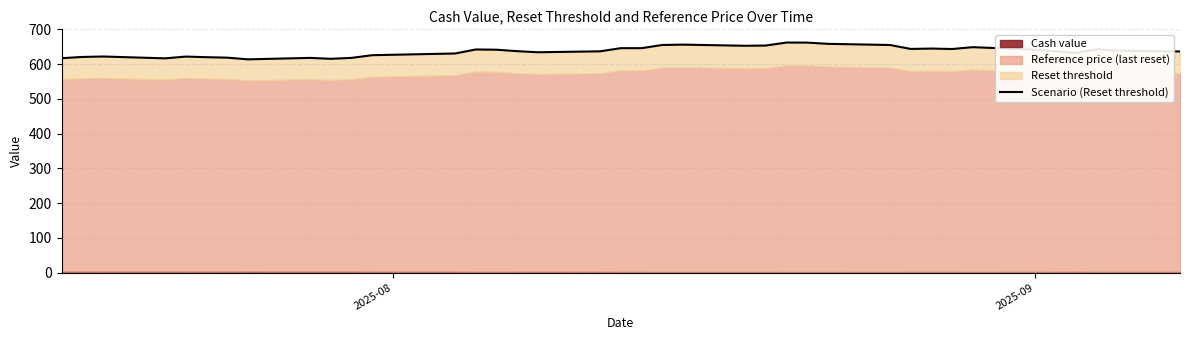

What is the maximum value shown in the chart?

662.0